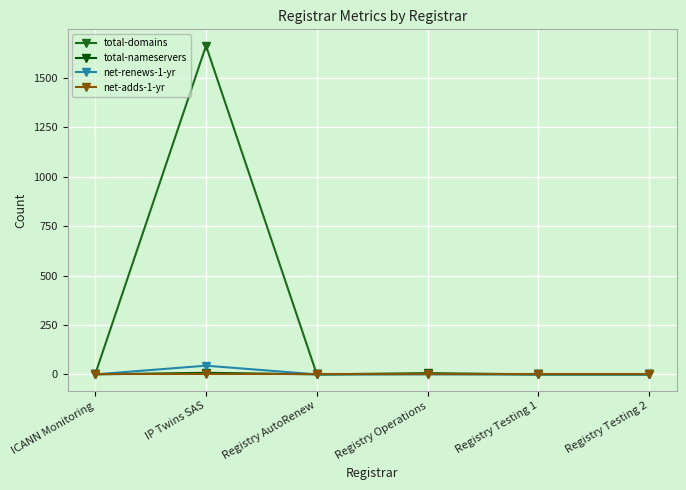

What is the greatest value displayed?

1662